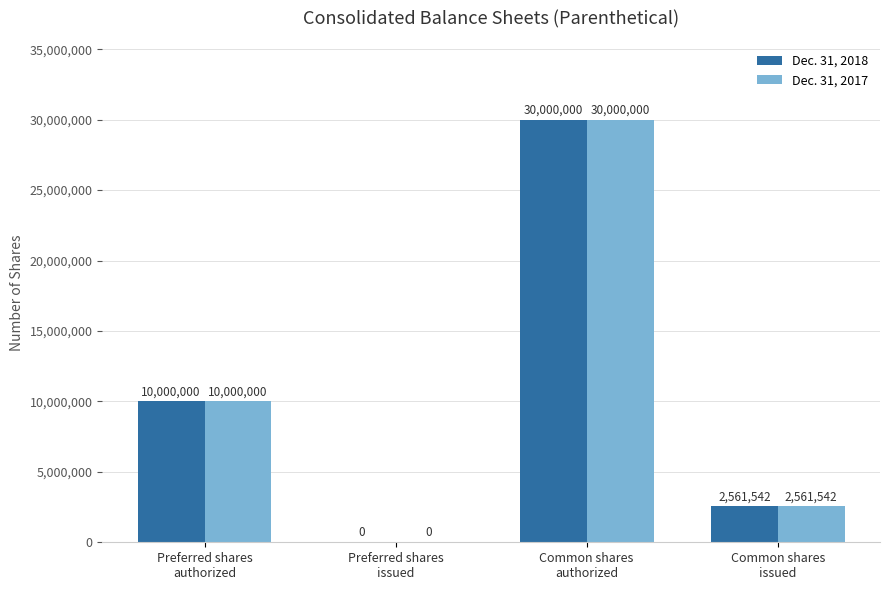

How many distinct data groups are displayed?

2